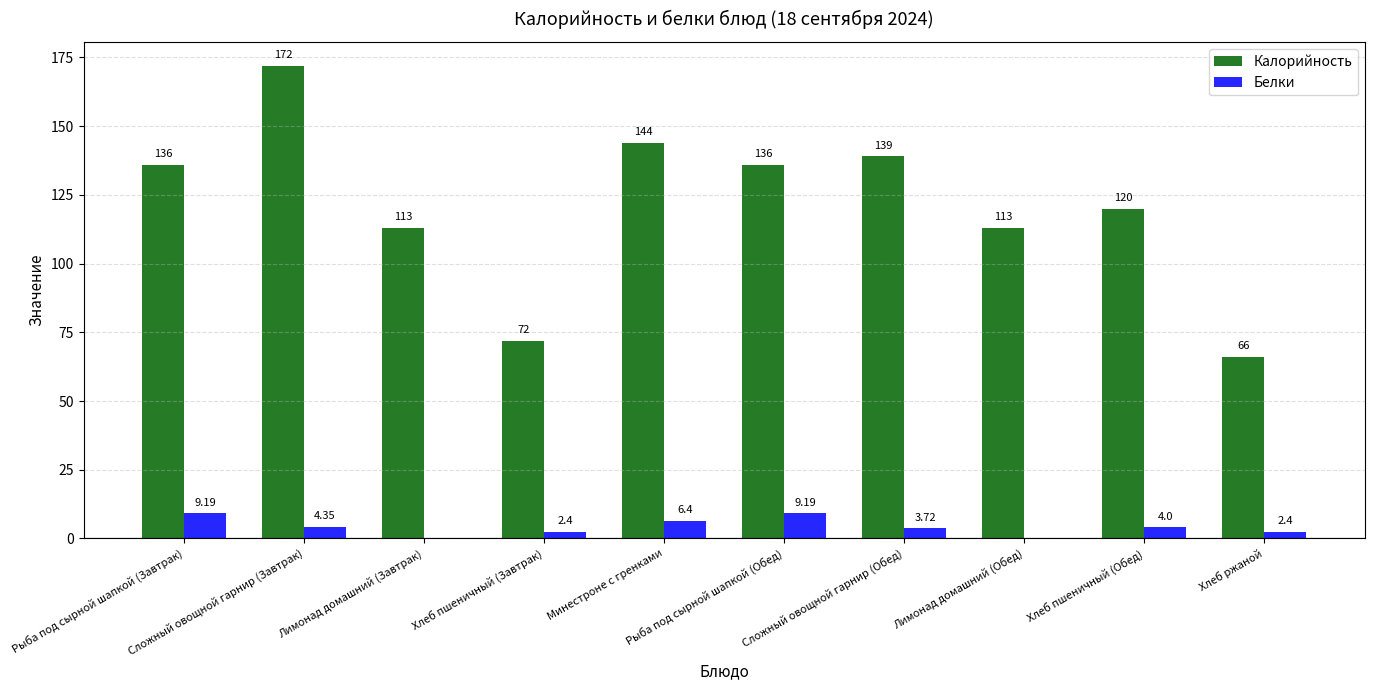

What is the sum of all Калорийность values?

1211.0